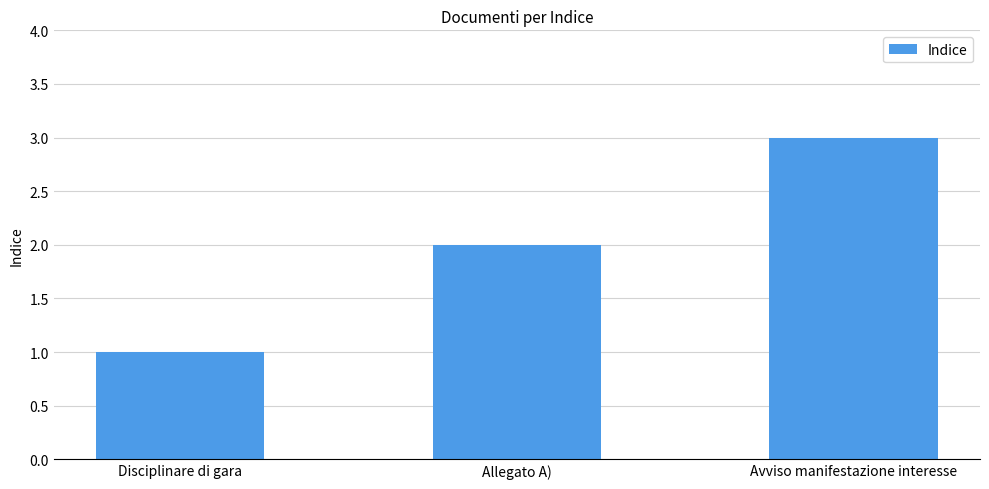

What is the label of the 3rd bar from the right?

Disciplinare di gara